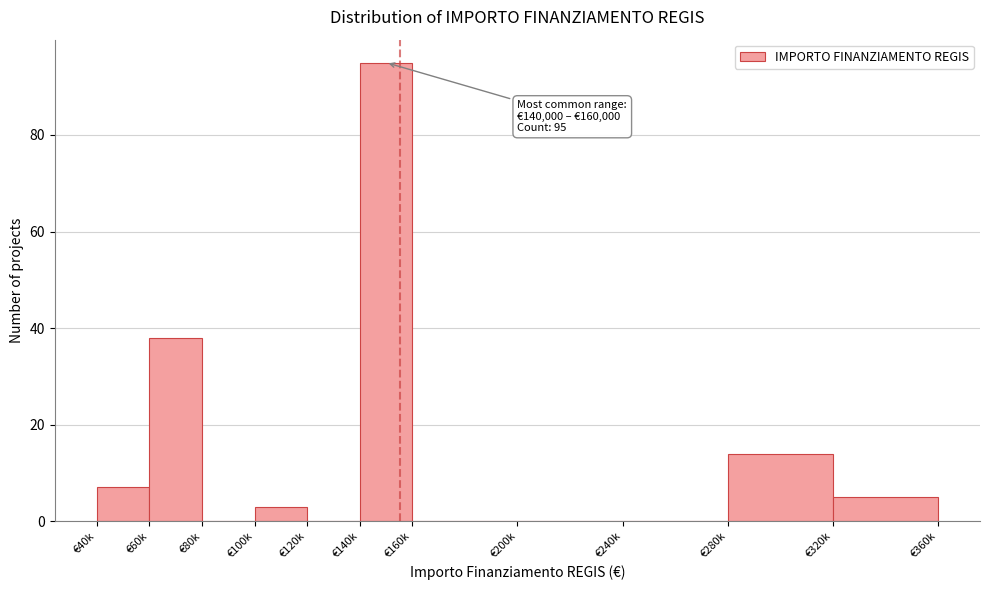

Reading left to right, list all the values displayed in this chart.

€40k=7	€60k=38	€80k=0	€100k=3	€120k=0	€140k=95	€160k=0	€200k=0	€240k=0	€280k=14	€320k=5